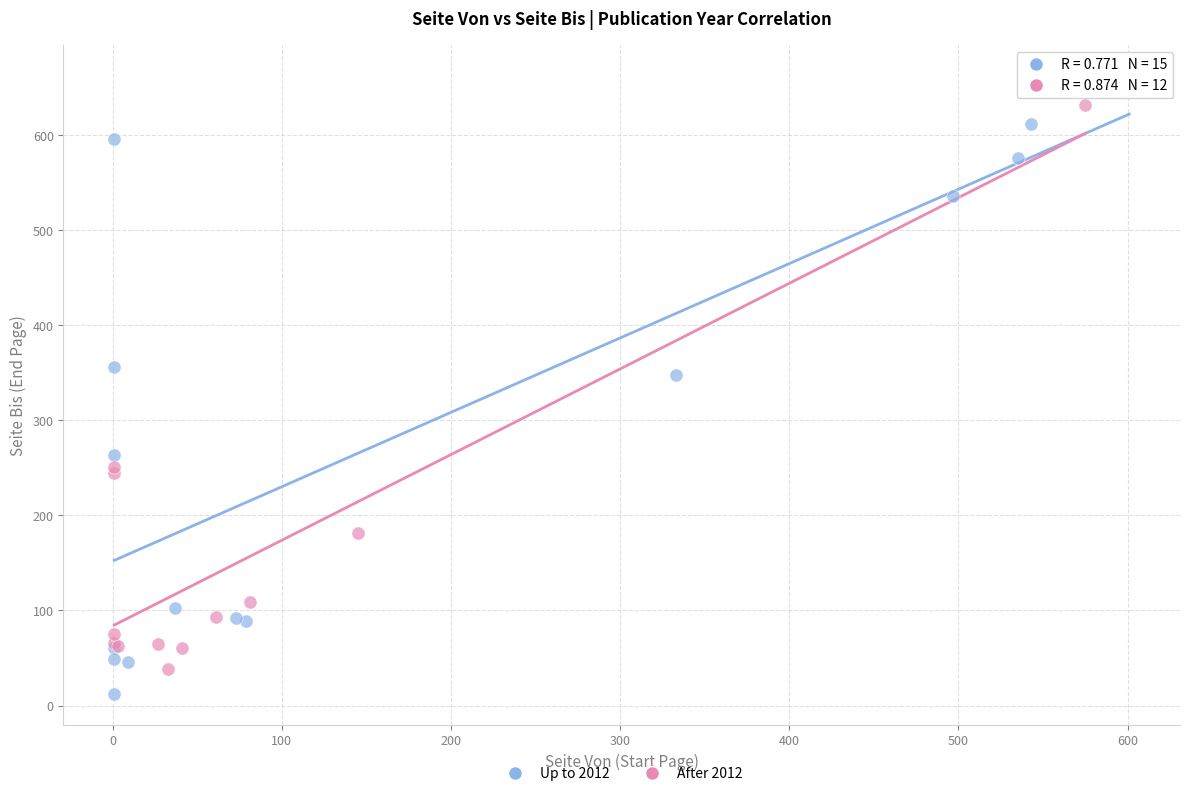

Which series reaches the maximum Y coordinate?

Up to 2012